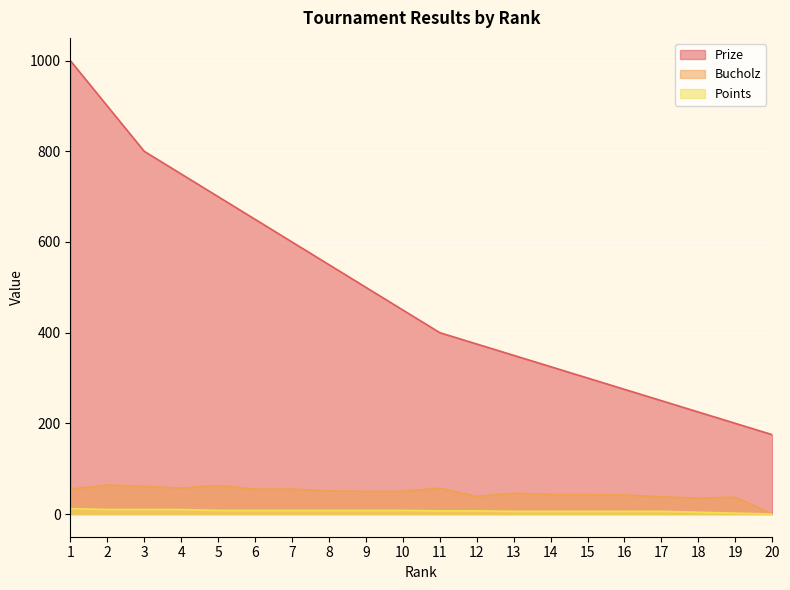

What is the maximum value shown in the chart?

1000